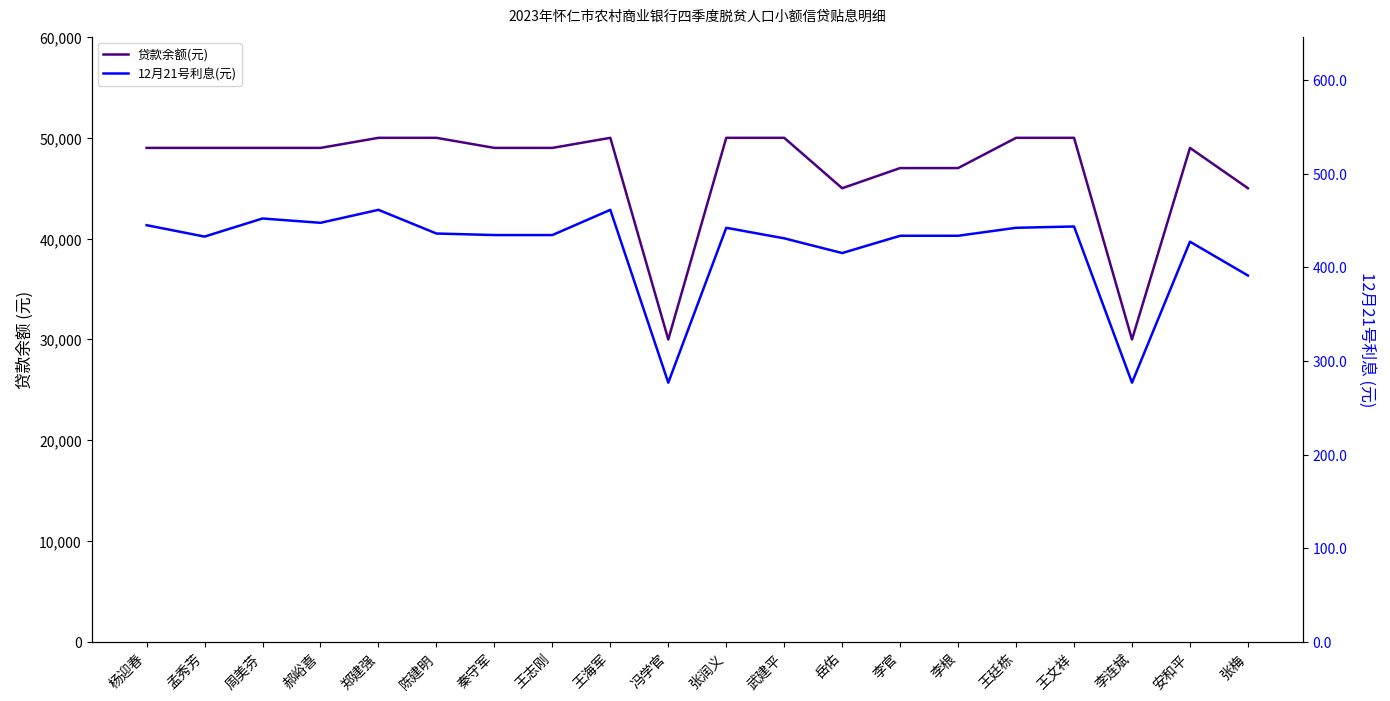

Is this an area chart (filled region under the line)?

No